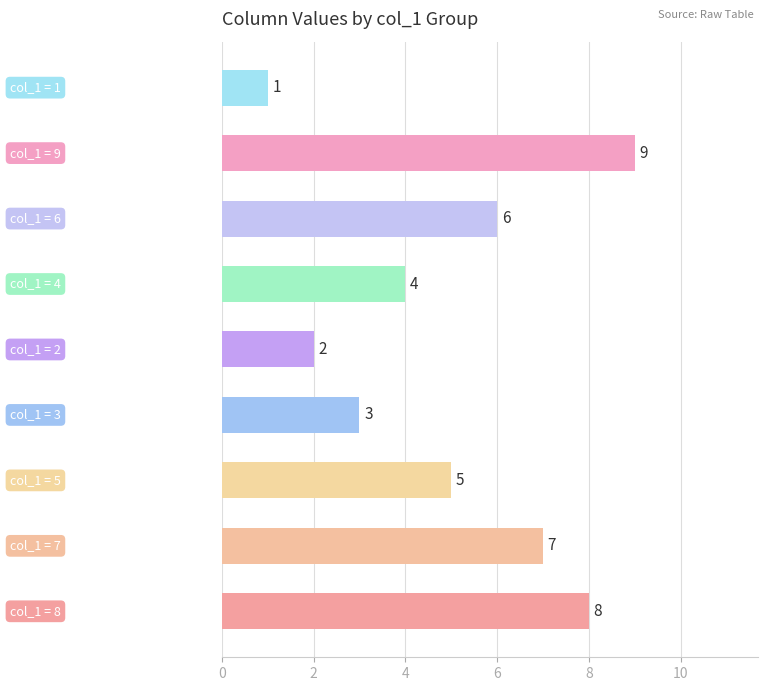

What is the maximum value shown in the chart?

9